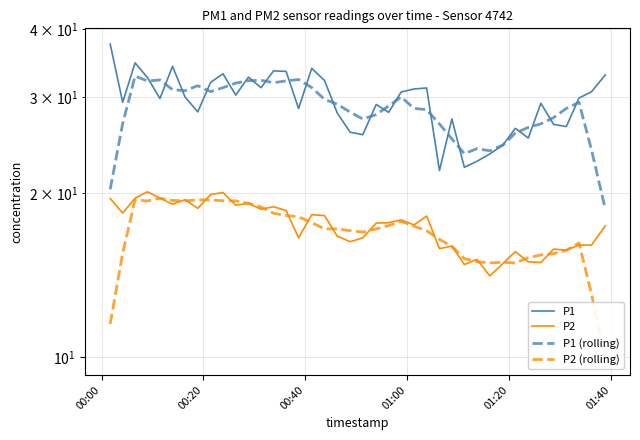

How many interior local valleys does the P1 (rolling) series have?

7